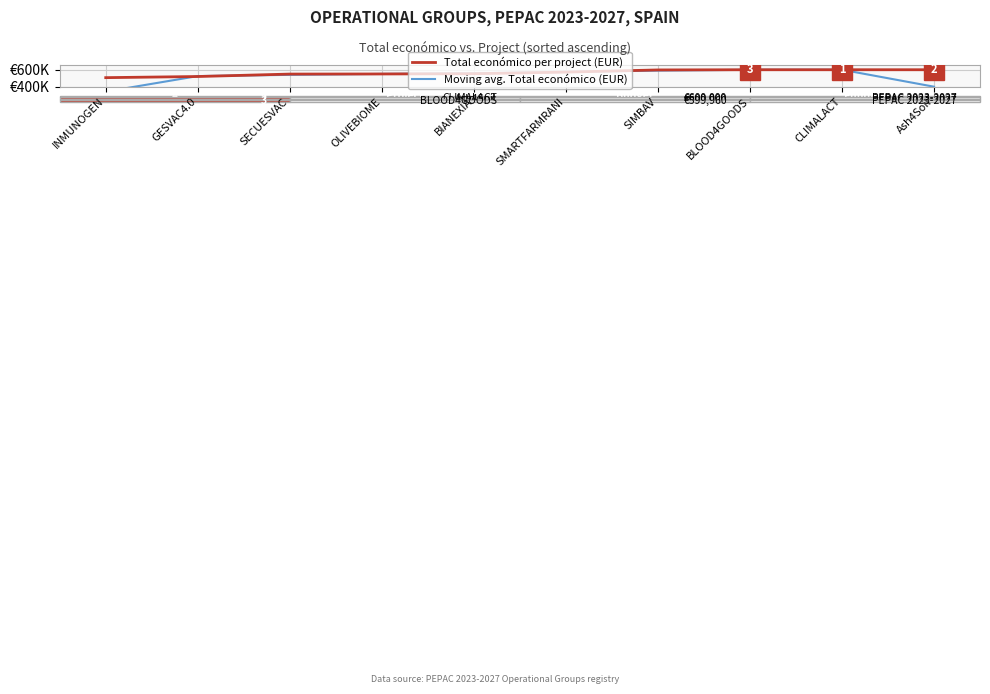

The Moving avg. Total económico (EUR) series shows 574270.7 at SMARTFARMRANI. True or false?

True